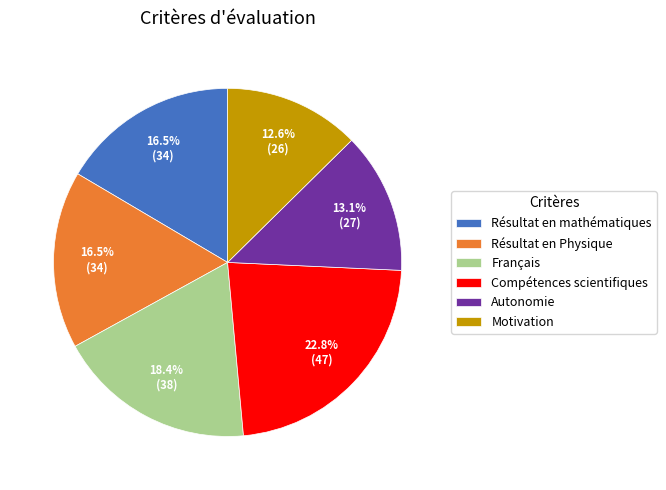

What percentage is the Compétences scientifiques slice, to the nearest percent?

23%